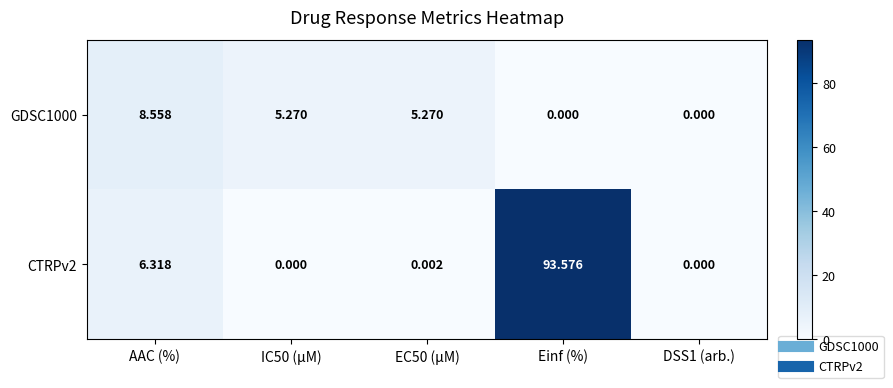

At which category is the sum across all series the highest?

Einf (%)